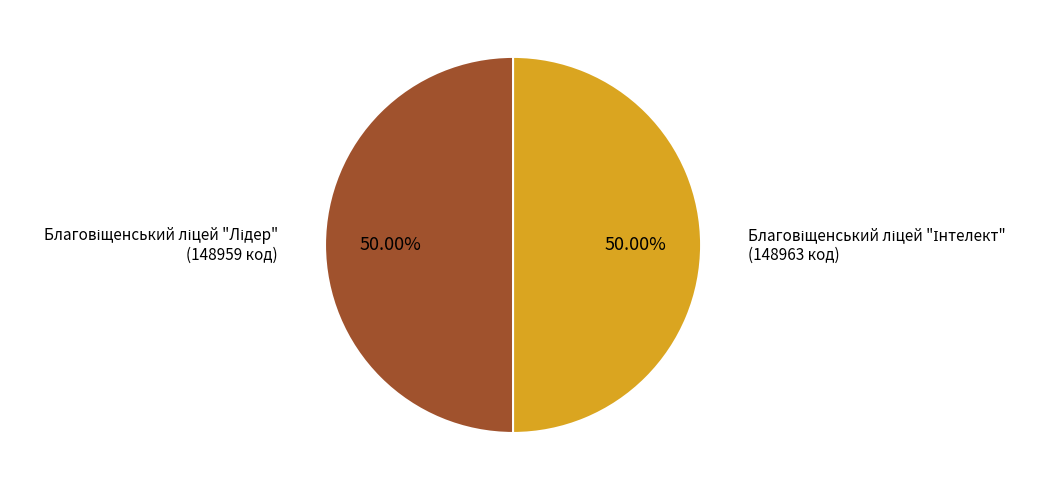

How many slices are in this pie chart?

2